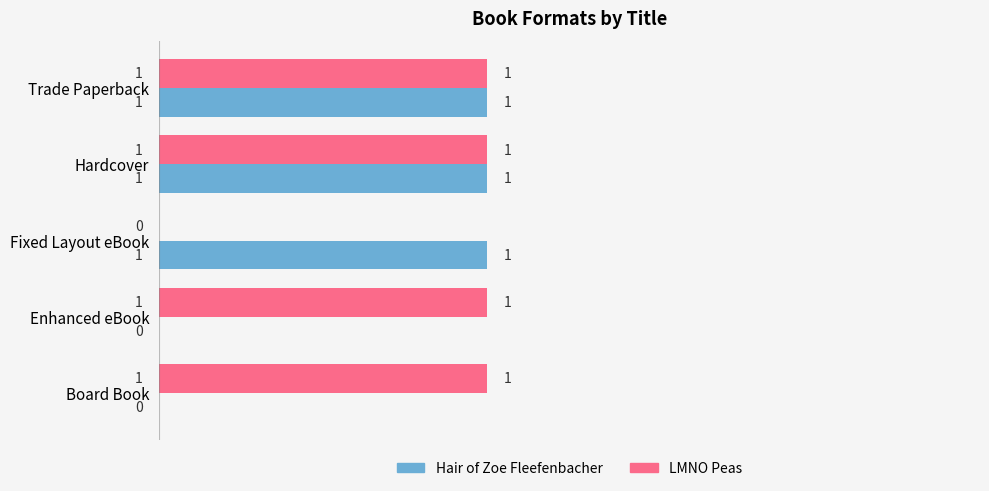

How many LMNO Peas values are between 1 and 2?

4